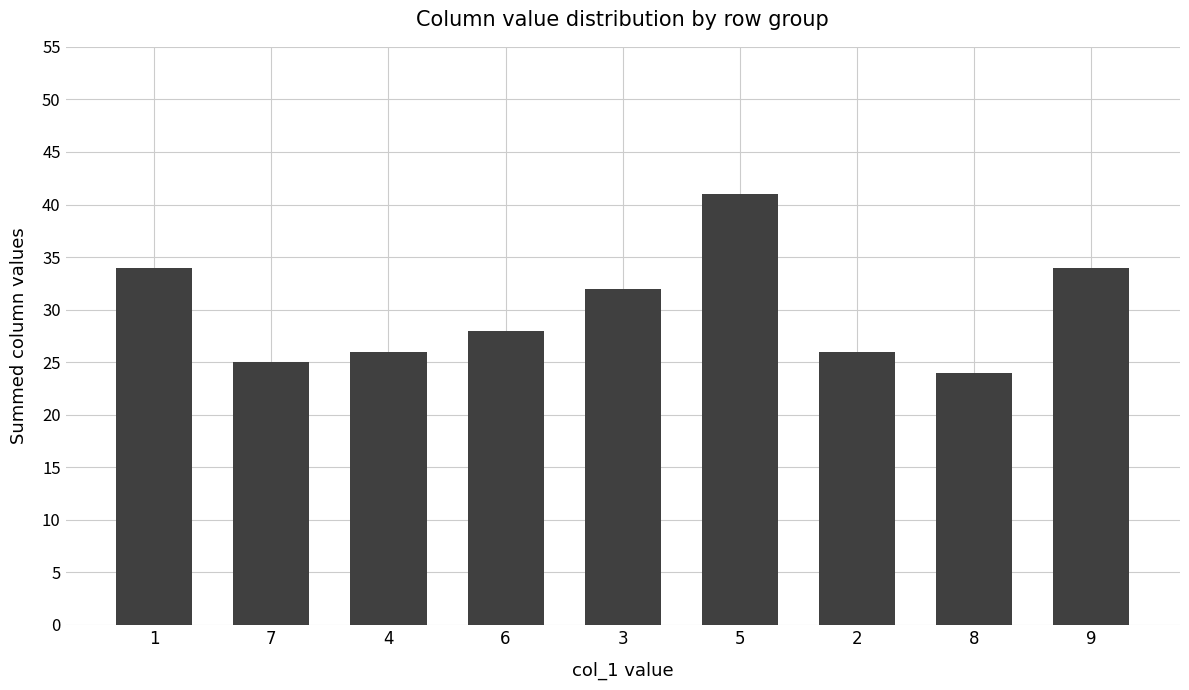

What is the ratio of the value at 4 to the value at 9?

0.8